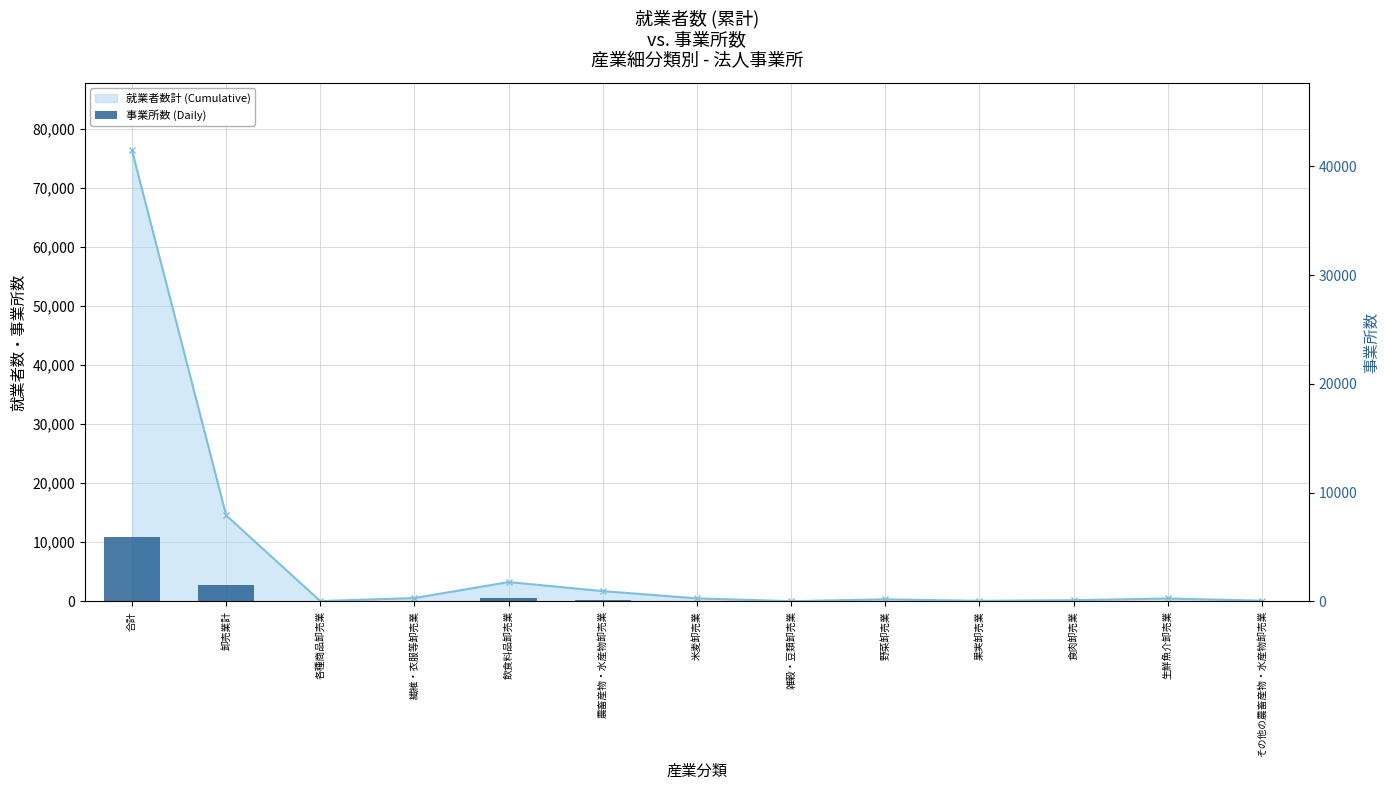

What value does the 就業者数計 (Cumulative) series have at 生鮮魚介卸売業?

482